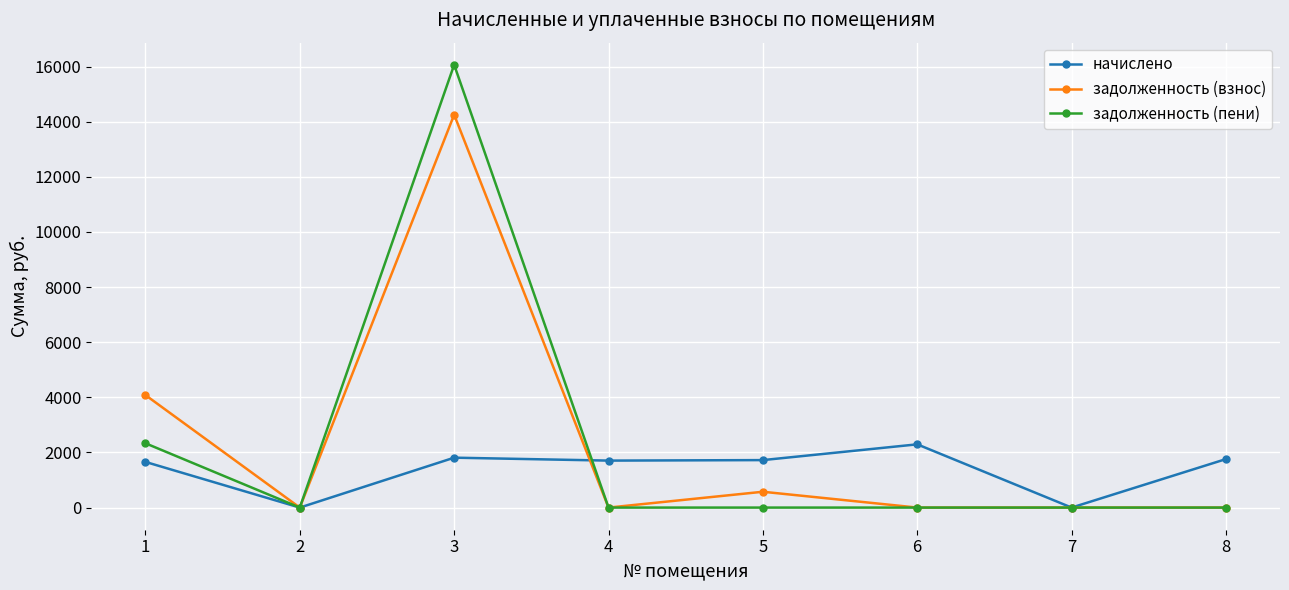

The value of задолженность (взнос) at 3 is 9202.5. True or false?

False